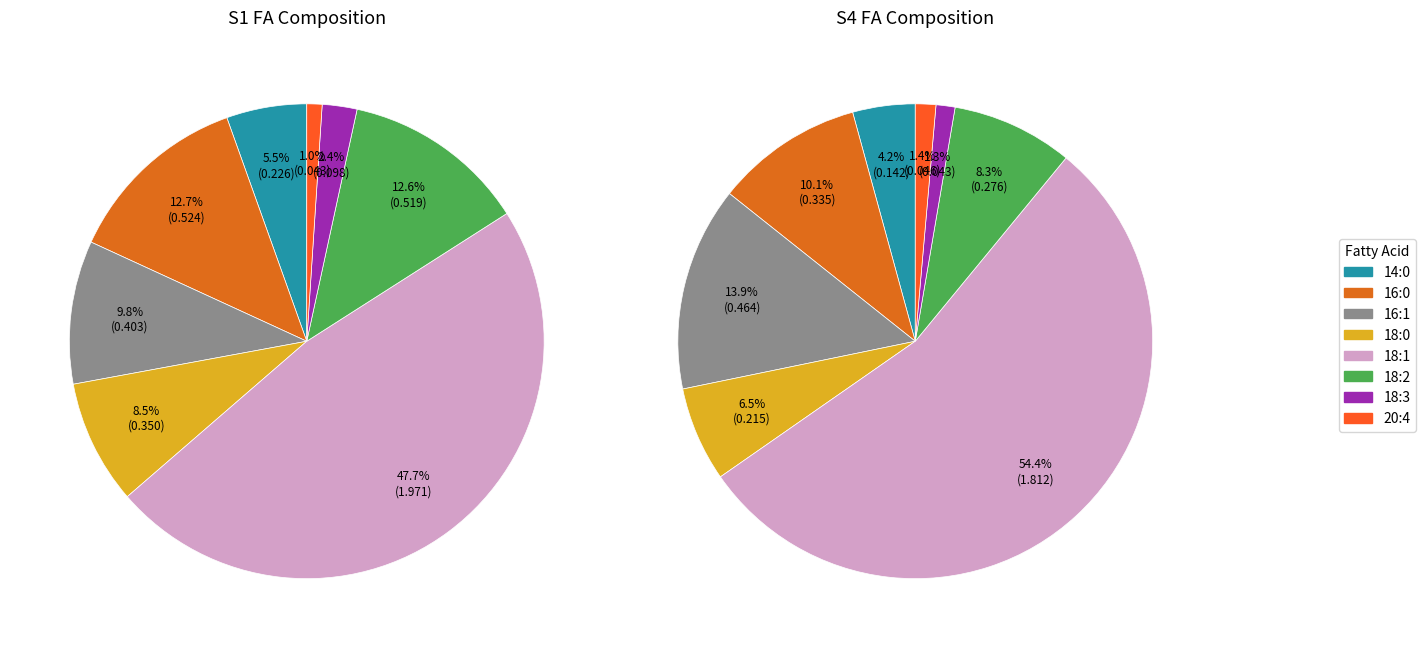

Which slice is the smallest?

20:4